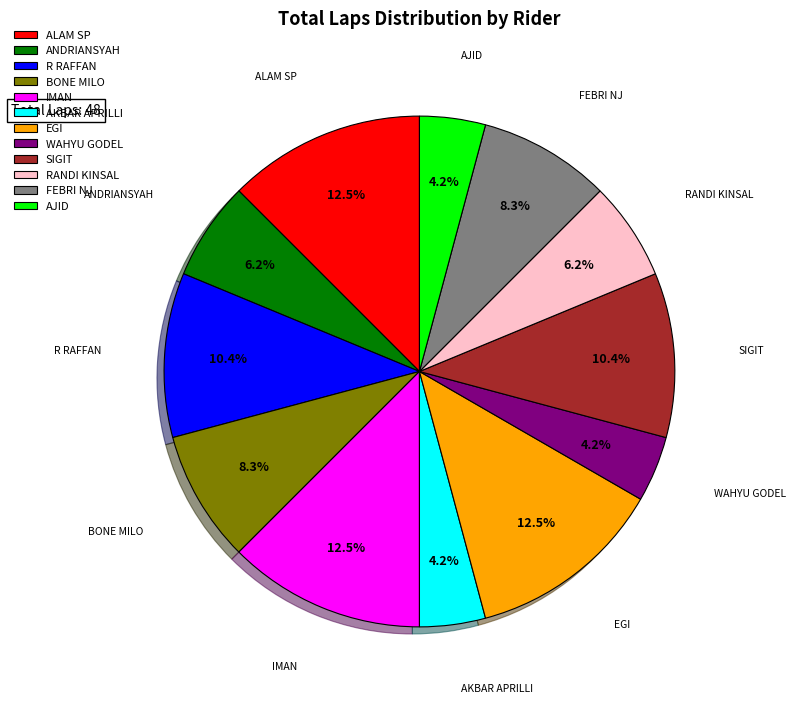

Combined, what portion of the pie is AKBAR APRILLI and ANDRIANSYAH?

10.4%